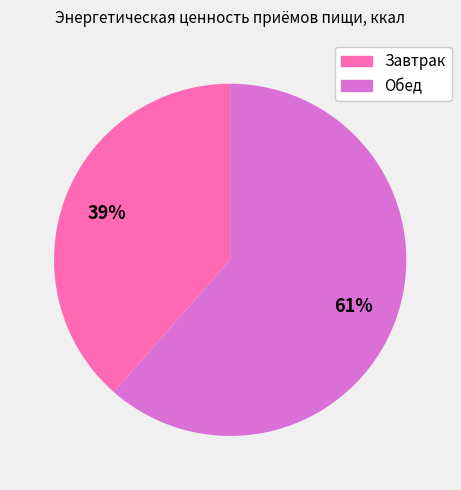

Is there any slice that represents more than half of the pie?

Yes